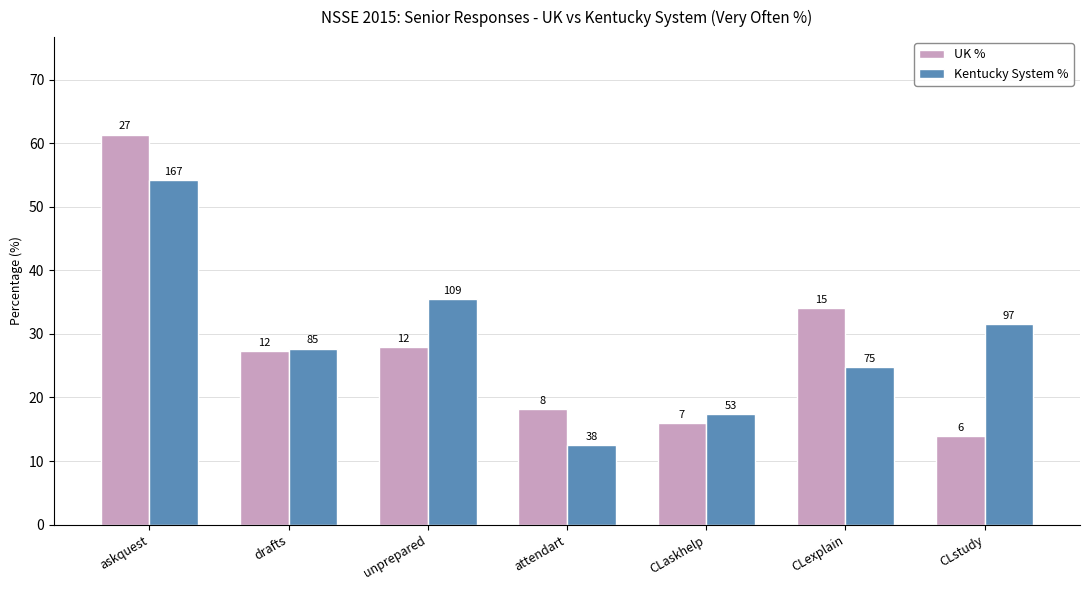

Are the bars grouped side by side (vs. stacked)?

Yes